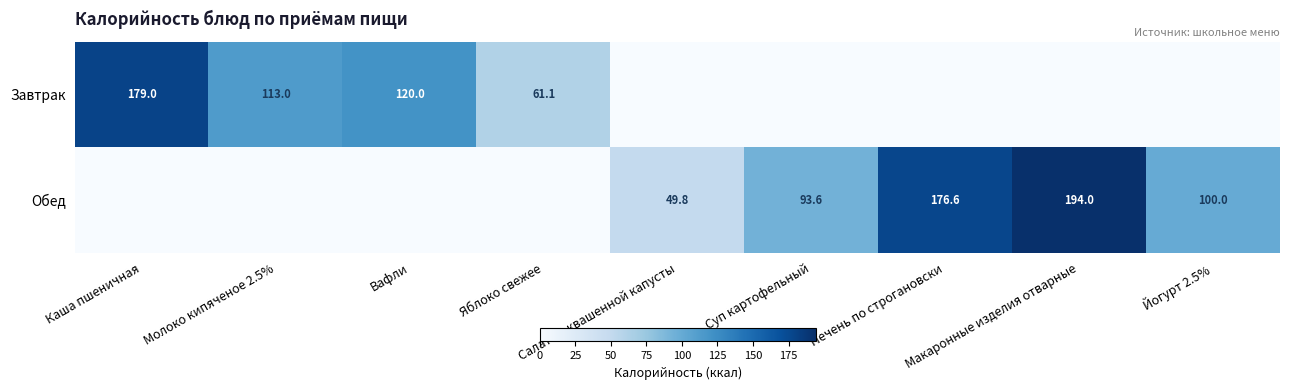

What is the sum of the Обед values at Салат из квашенной капусты and Каша пшеничная?

49.8